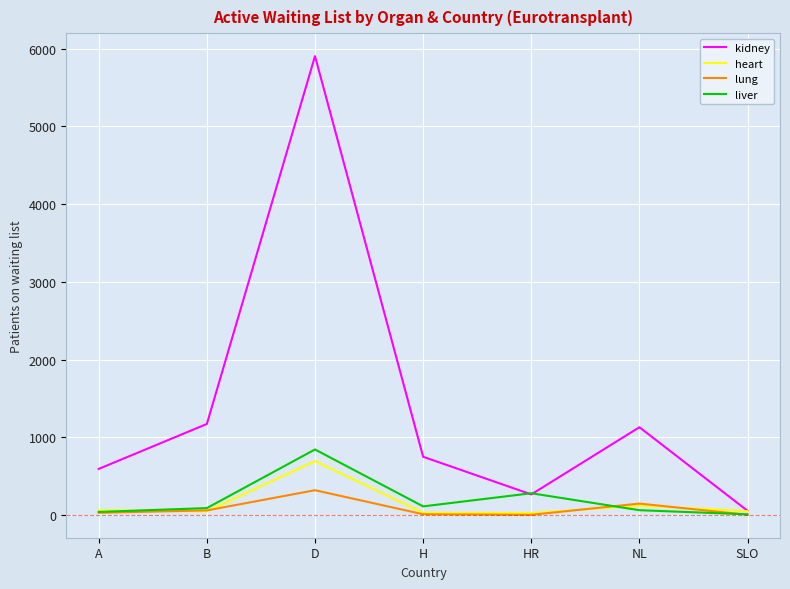

Which series has the largest total across all categories?

kidney